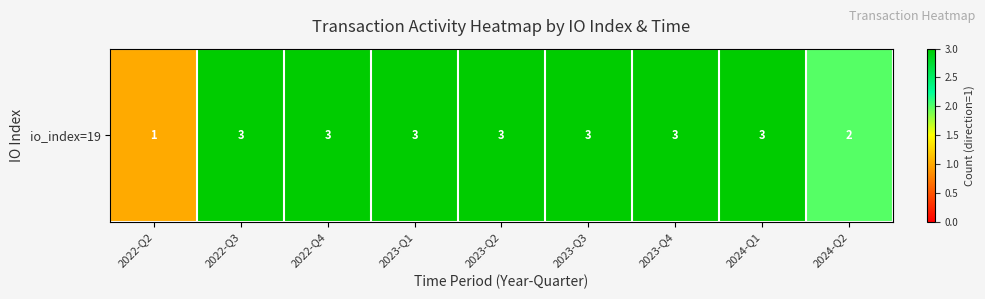

Between 2023-Q2 and 2022-Q4, which is larger?

2023-Q2